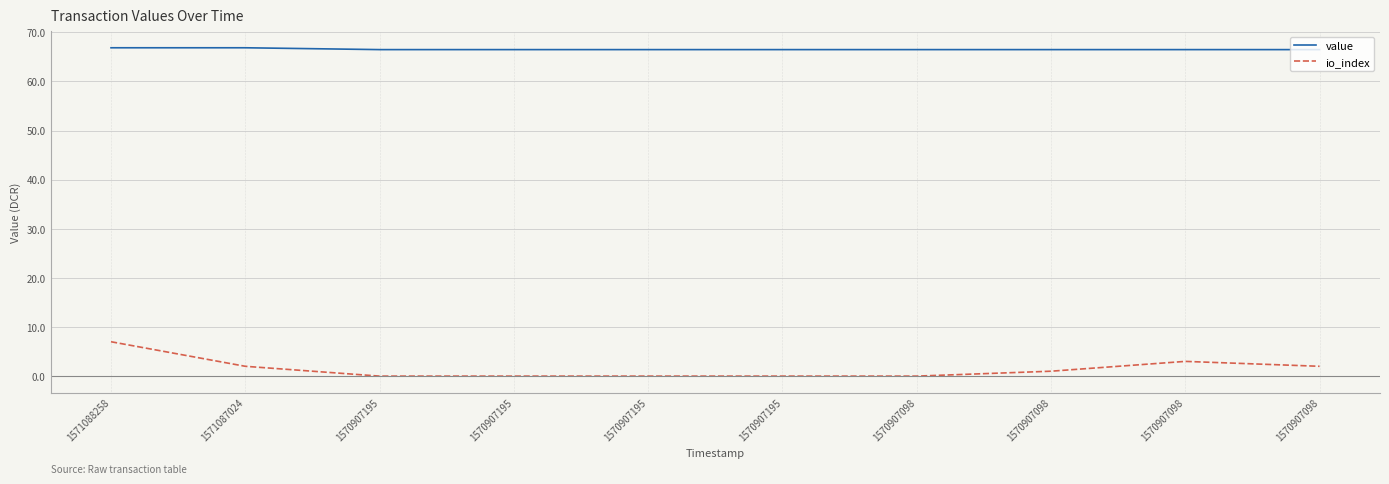

List the labels in order of io_index value, smallest first.

1570907195, 1570907195, 1570907195, 1570907195, 1570907098, 1570907098, 1571087024, 1570907098, 1570907098, 1571088258